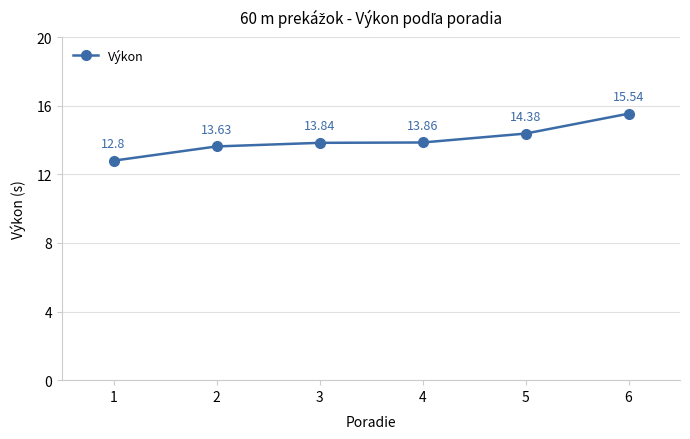

What is the change in value from 1 to 2?

+0.8